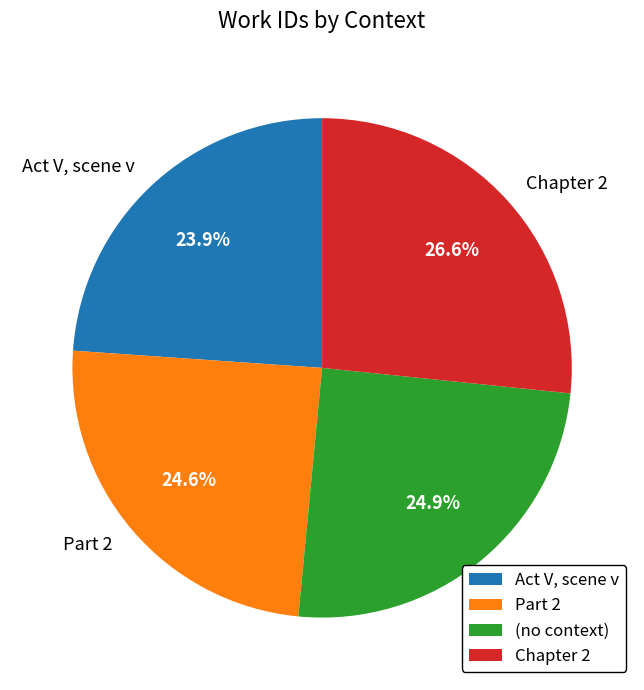

To the nearest percent, what portion does Part 2 represent?

25%